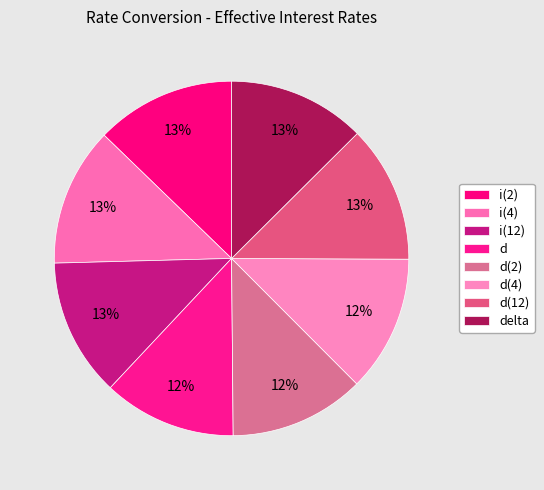

What percentage is the i(4) slice, to the nearest percent?

13%